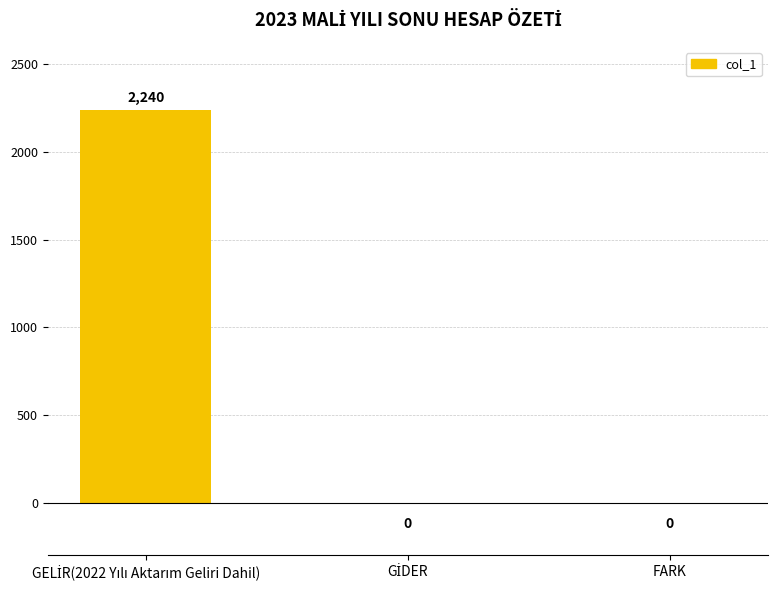

What is the greatest value displayed?

2240